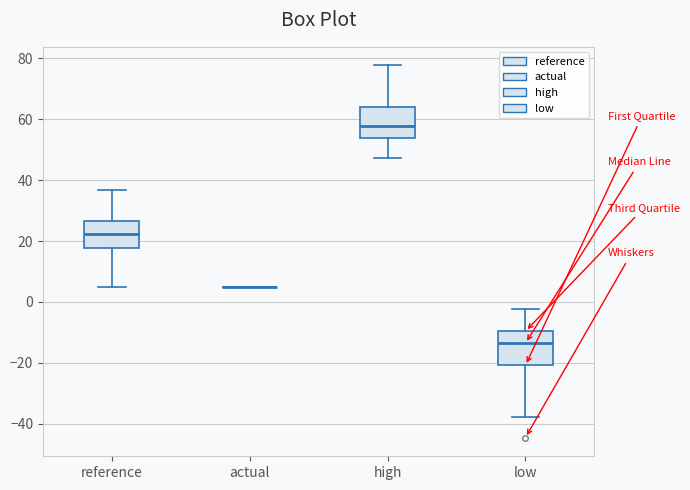

Reading left to right, read every box against the y-axis: the position of its median line, the range the box covers, and the ends of its whiskers. The values are not printed on the chart, so give them approximately, as read against the axis.

reference: median 22, box 18 to 26, whiskers 4 to 36
actual: box collapsed to a line at 4, whiskers 4 to 4
high: median 58, box 54 to 64, whiskers 48 to 78
low: median -14, box -20 to -10, whiskers -38 to -2